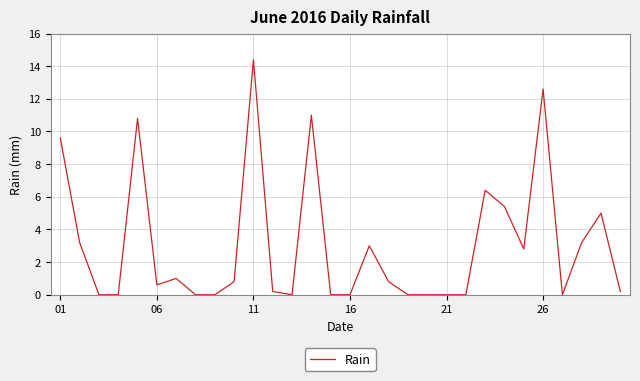

What is the greatest value displayed?

14.4